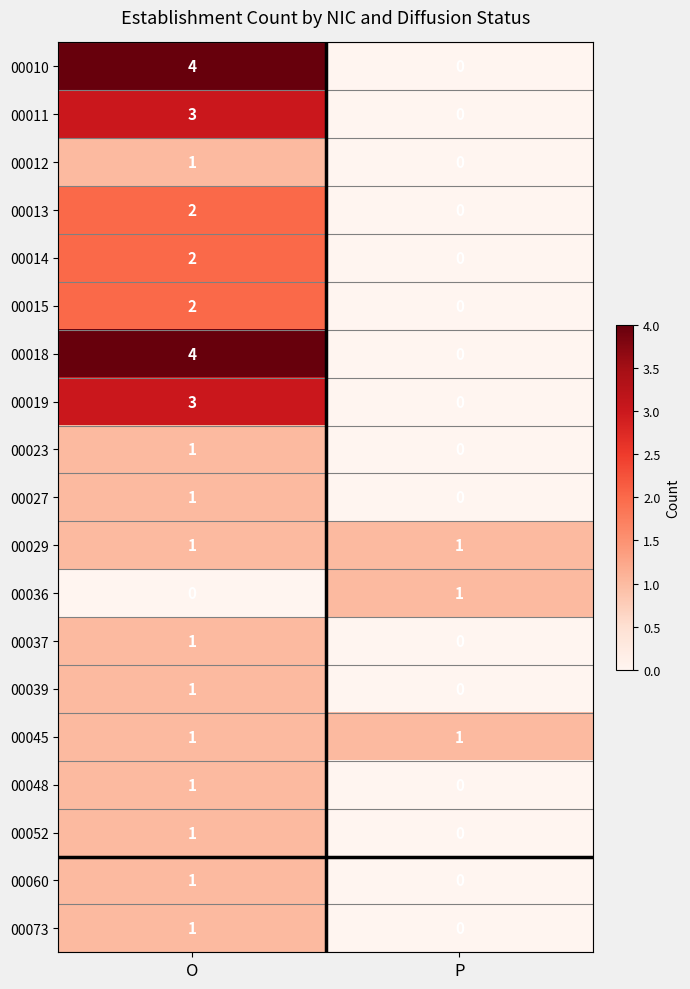

What is the spread (max minus min) of values at O?

4